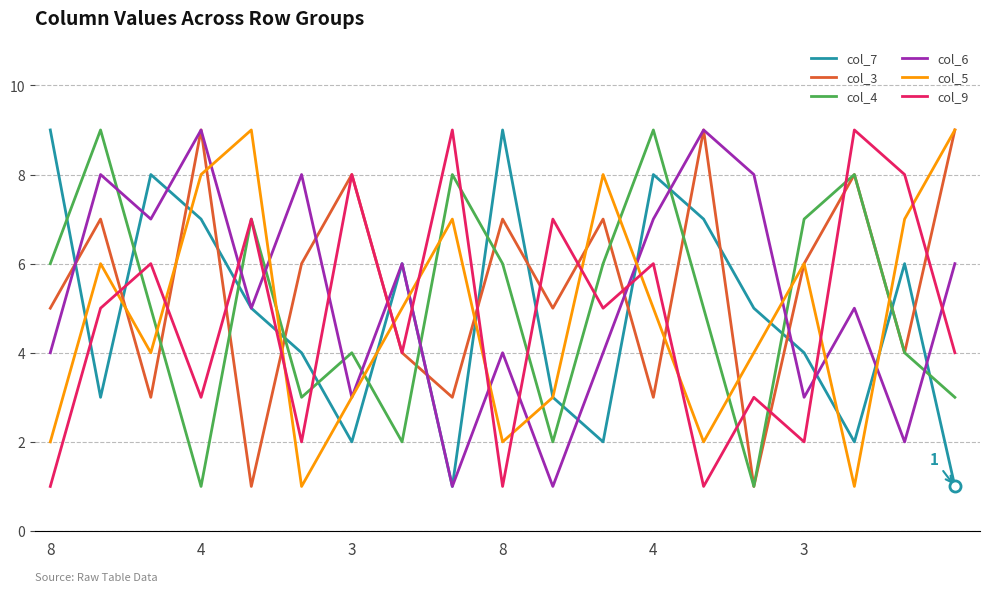

What is the greatest value displayed?

9